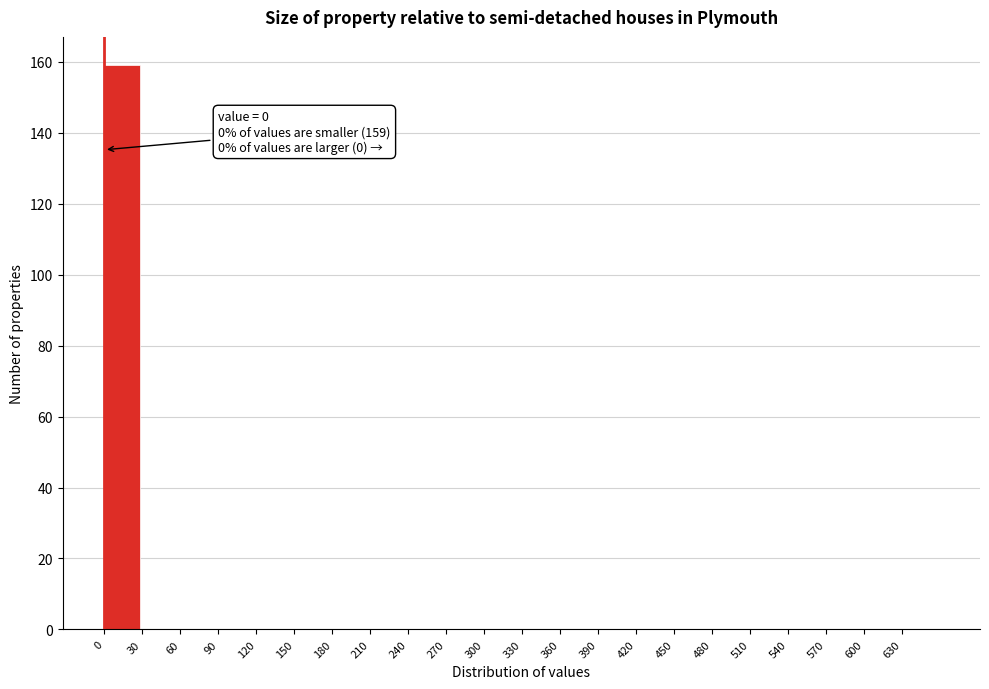

Over which range of the x-axis is the bar tallest?

0 to 30